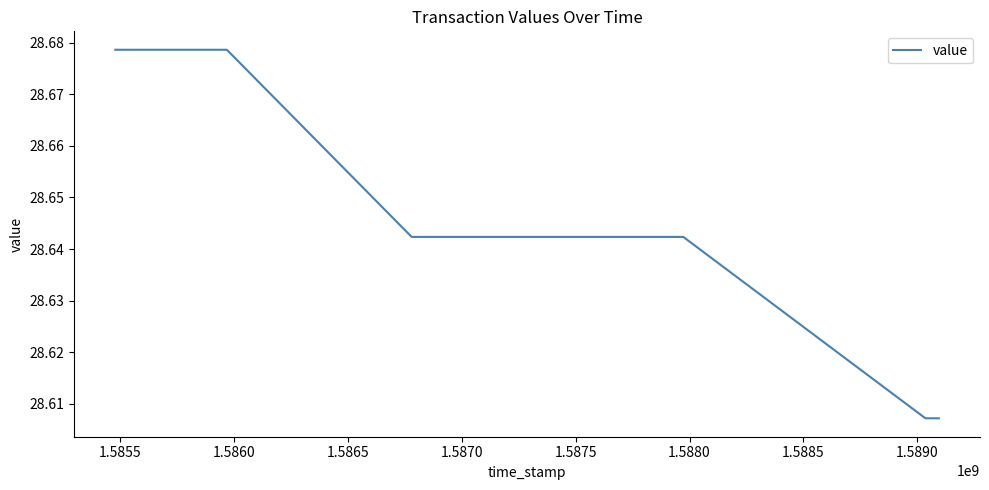

How many lines are shown in the chart?

1